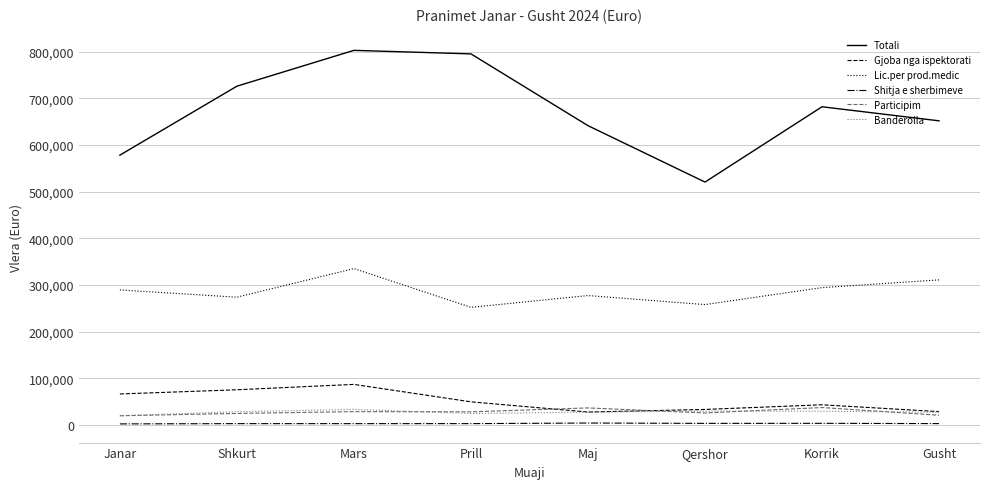

At which category is the sum across all series the highest?

Mars